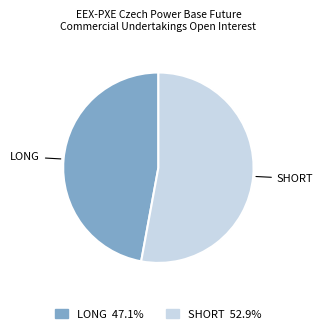

Does LONG 47.1% account for over 50% of the chart?

No